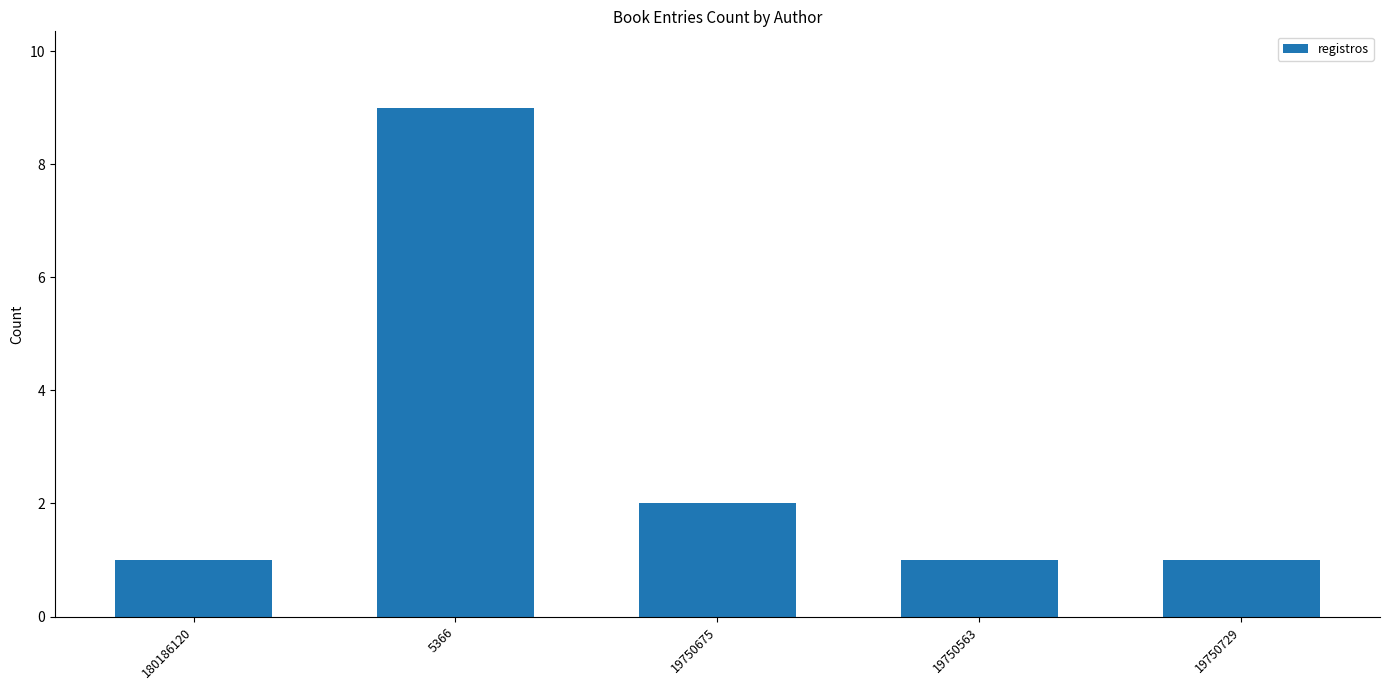

At which label is the value closest to 5?

19750675